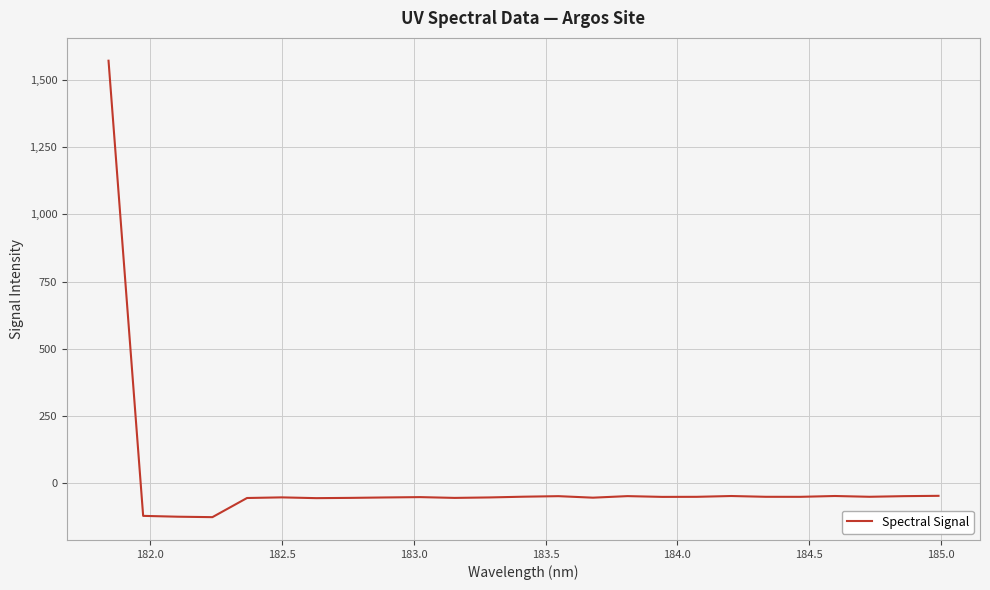

What is the minimum value shown in the chart?

-126.4